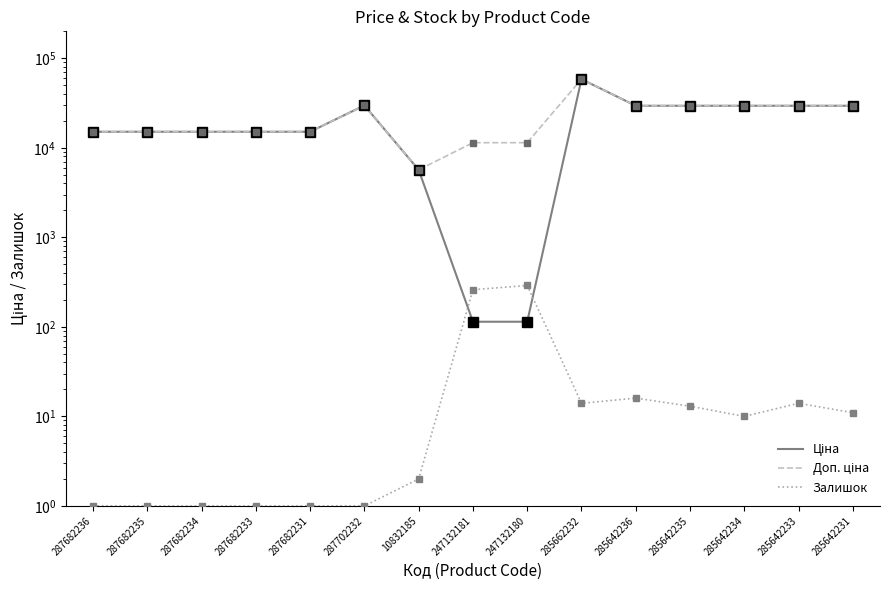

What is the difference between the maximum and minimum values in the Доп. ціна series?

52752.7